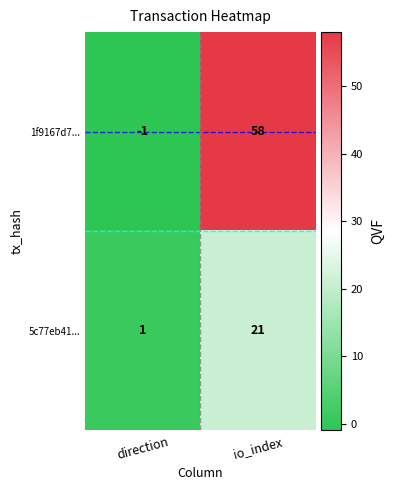

True or false: 5c77eb41... has a value of 0 at direction.

False